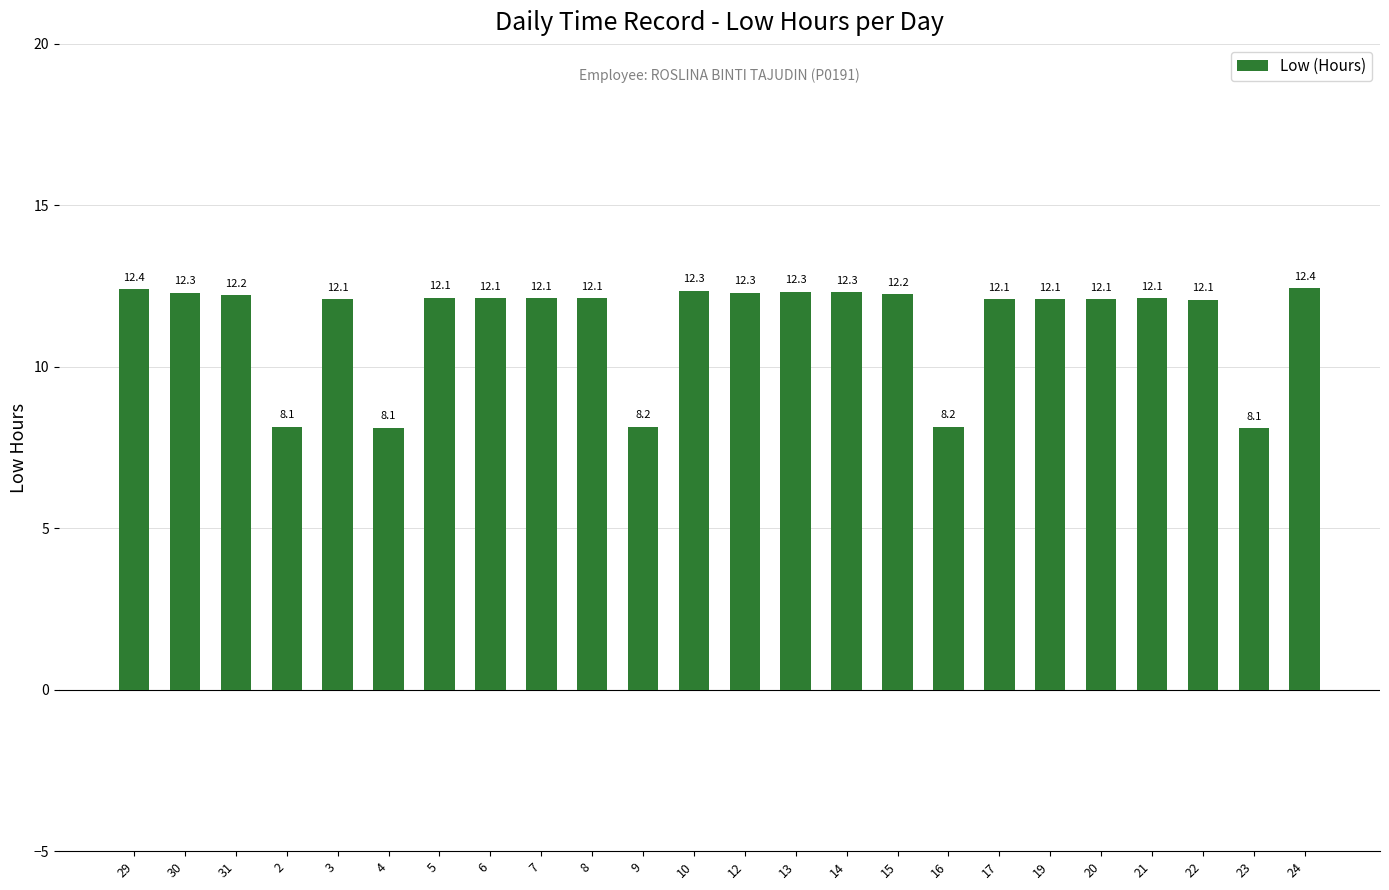

What is the label of the 10th bar from the right?

14